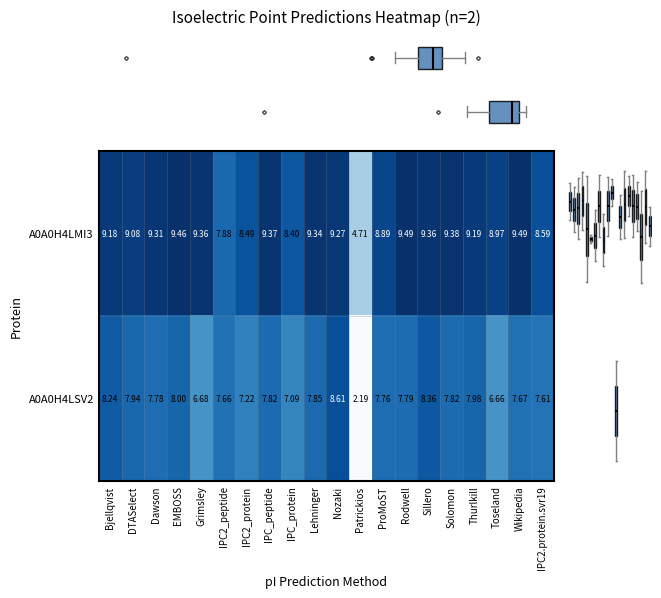

At which label does A0A0H4LMI3 reach its minimum?

Patrickios